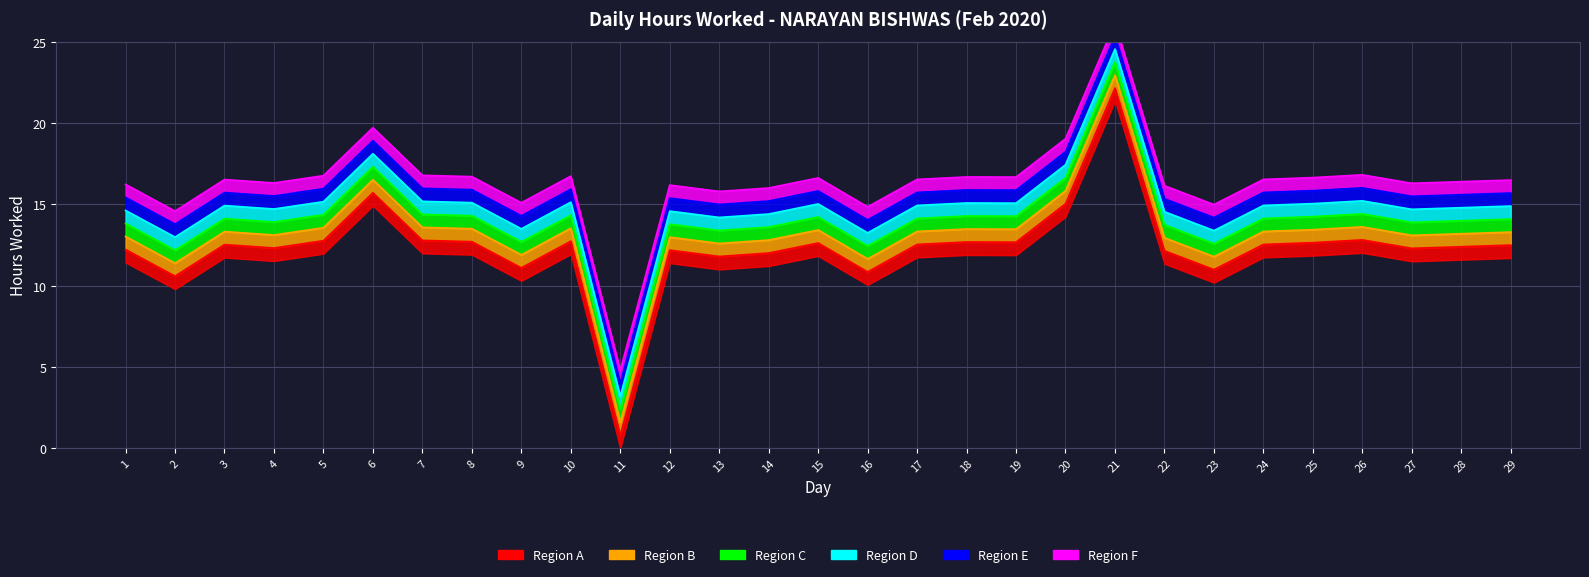

At which category does the chart reach its peak across all series?

21